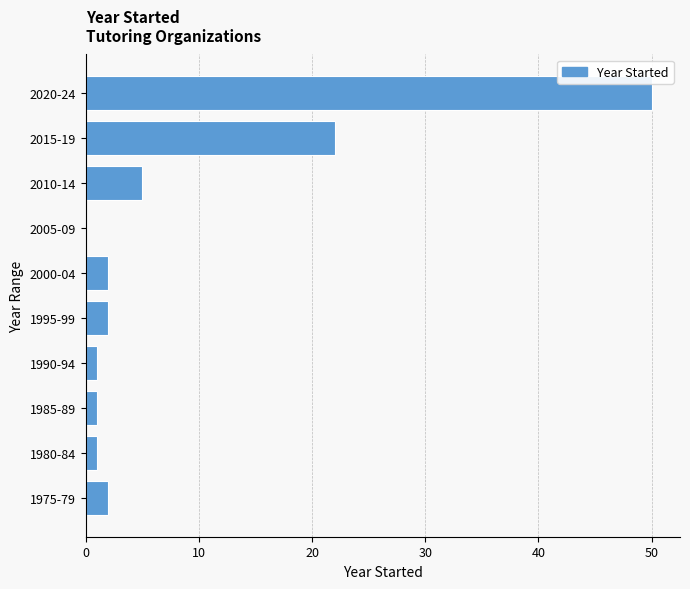

Reading bottom to top, list all the values displayed in this chart.

1975-79=2	1980-84=1	1985-89=1	1990-94=1	1995-99=2	2000-04=2	2005-09=0	2010-14=5	2015-19=22	2020-24=50